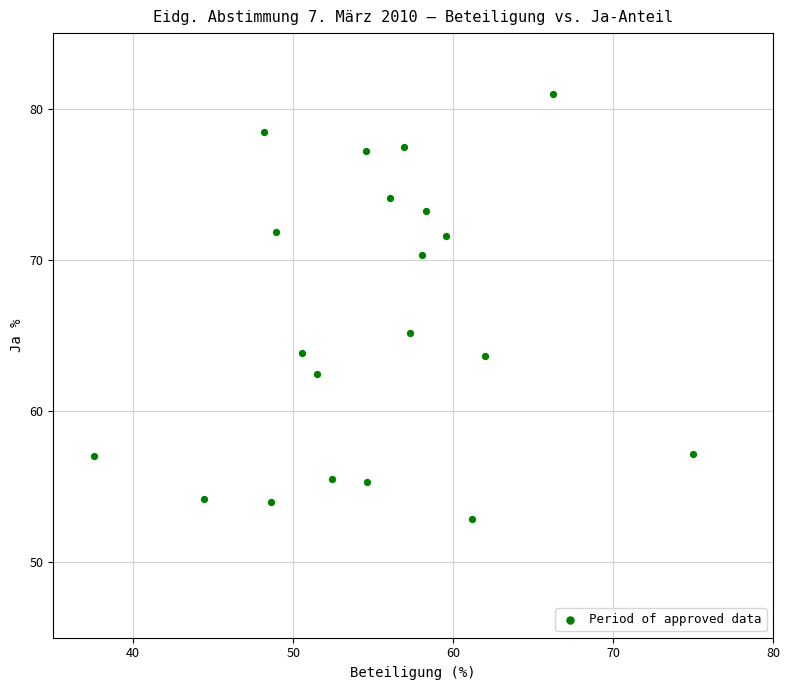

What Y value in the scatter plot is closest to 66?

65.2